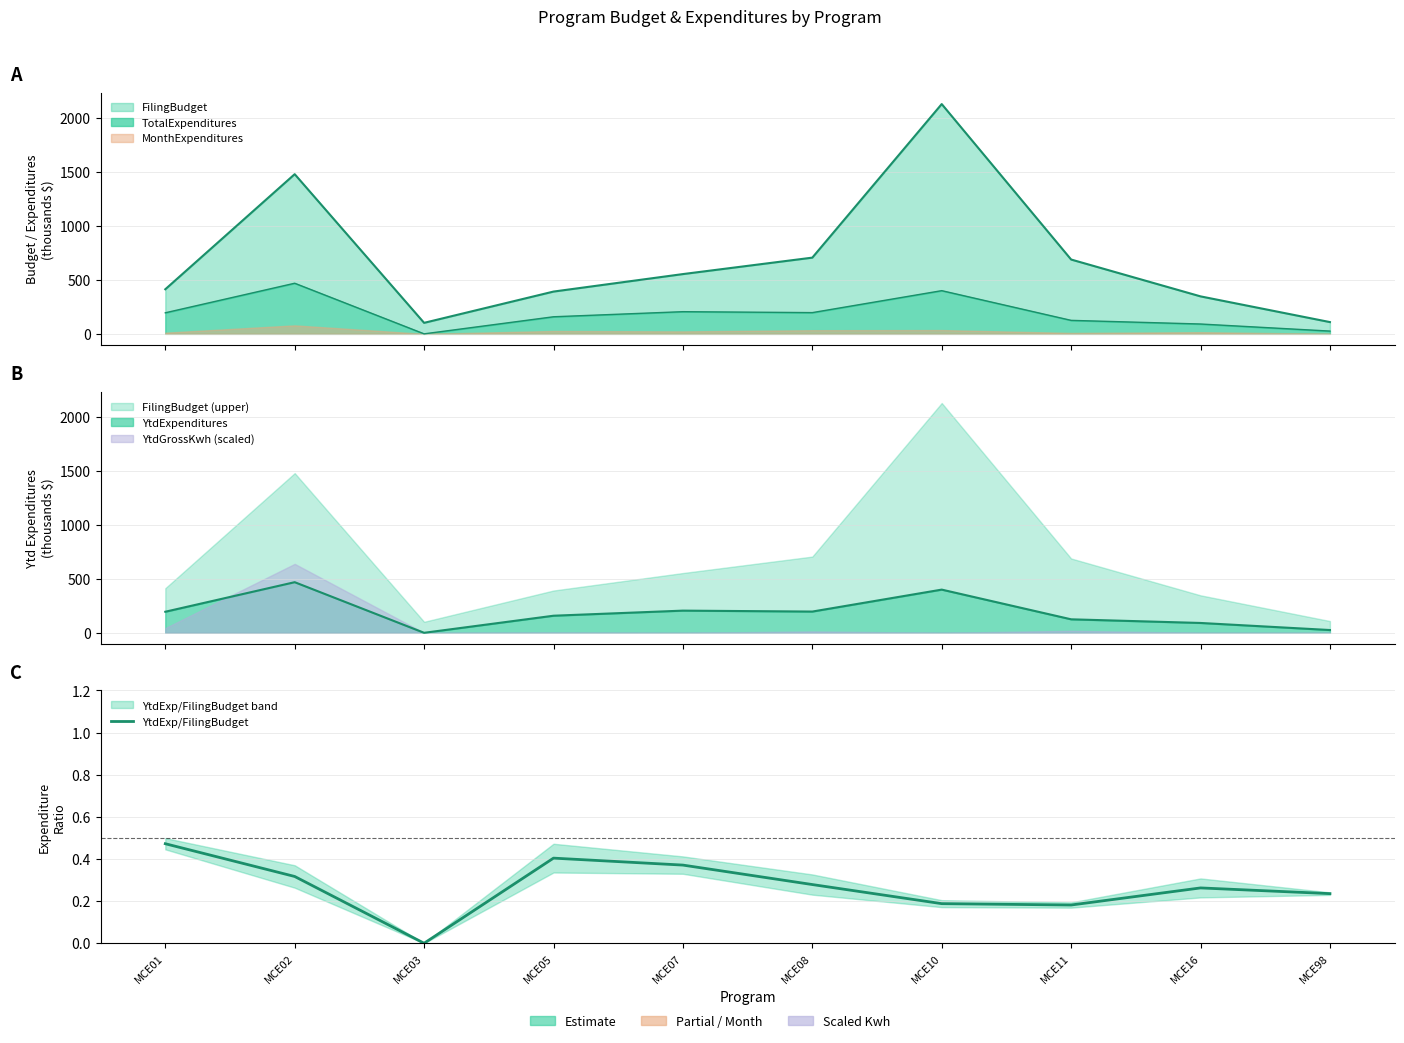

What is the value of the 8th point from the left?

0.2